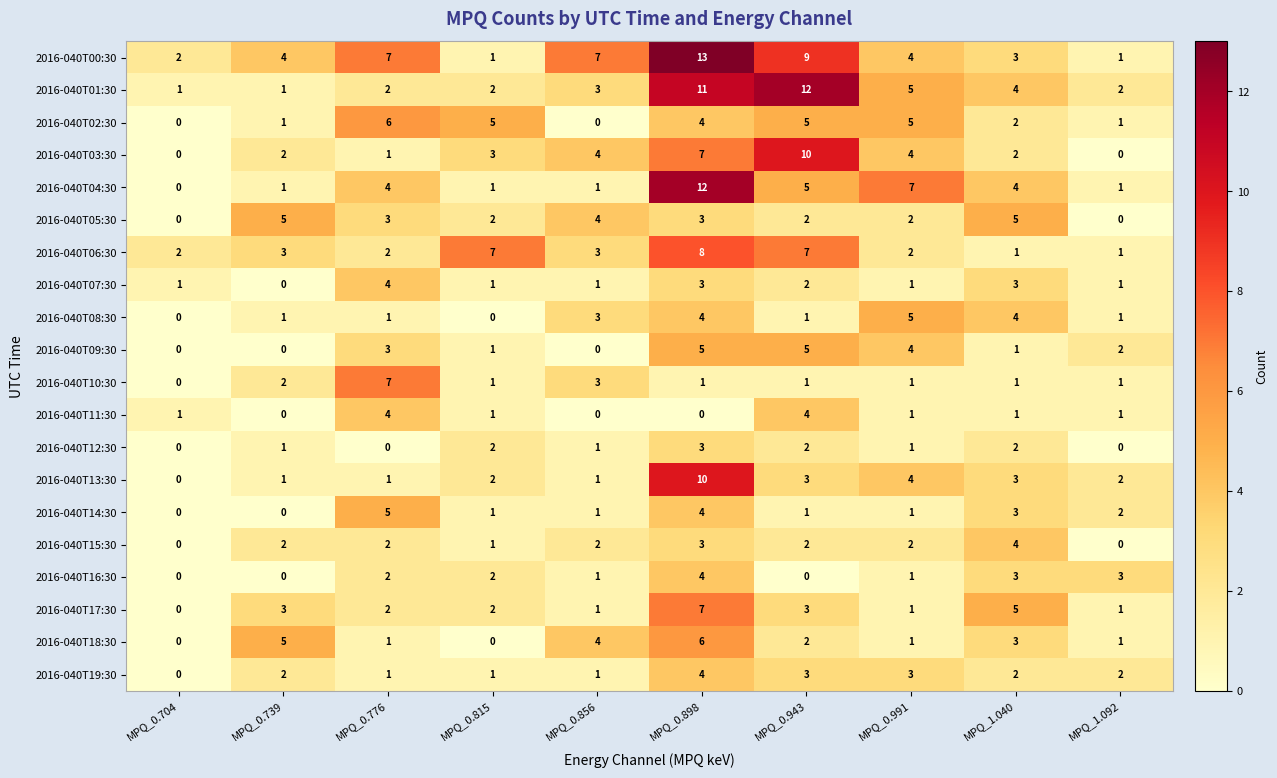

How many distinct data groups are displayed?

20